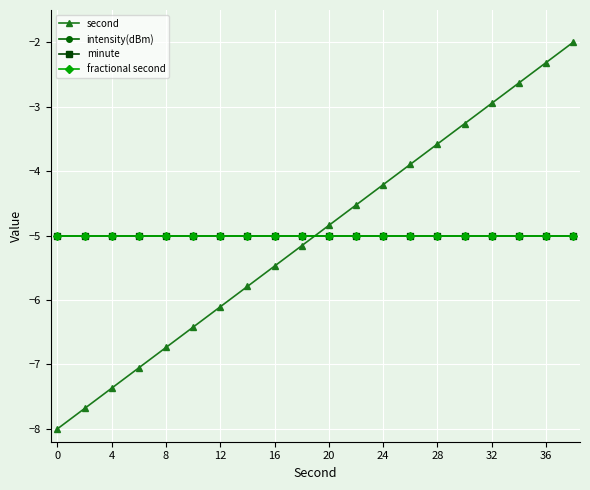

List the series in order of their peak value, highest first.

second, intensity(dBm), minute, fractional second